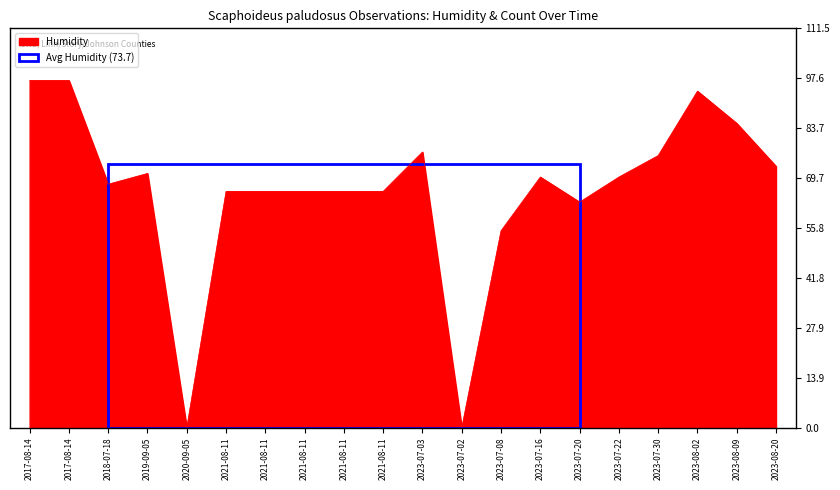

How many series are shown in this chart?

1